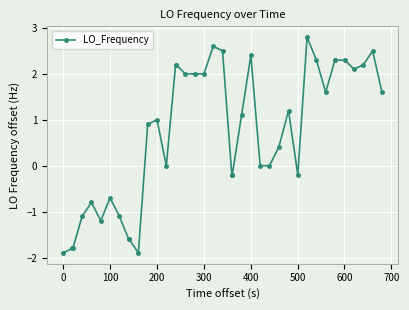

How many series are shown in this chart?

1